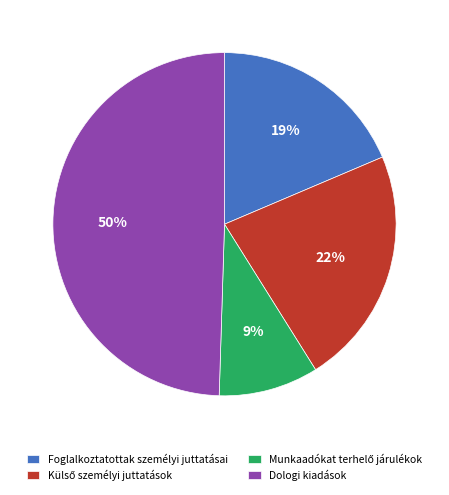

What is the largest slice in the pie chart?

Dologi kiadások